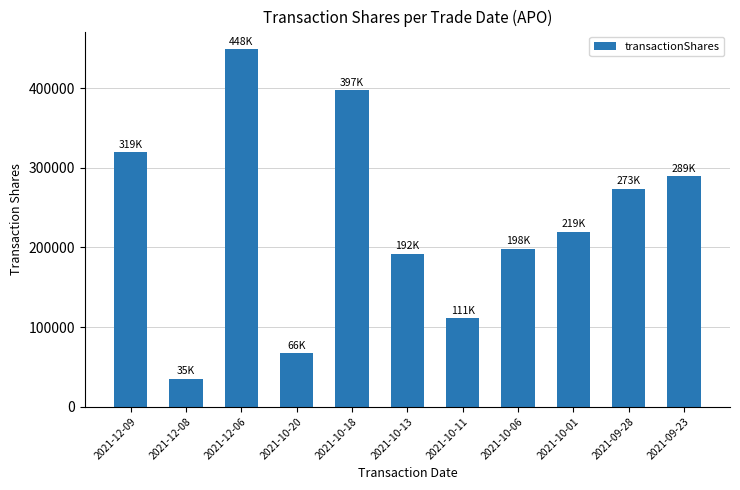

What is the label of the 8th bar from the left?

2021-10-06